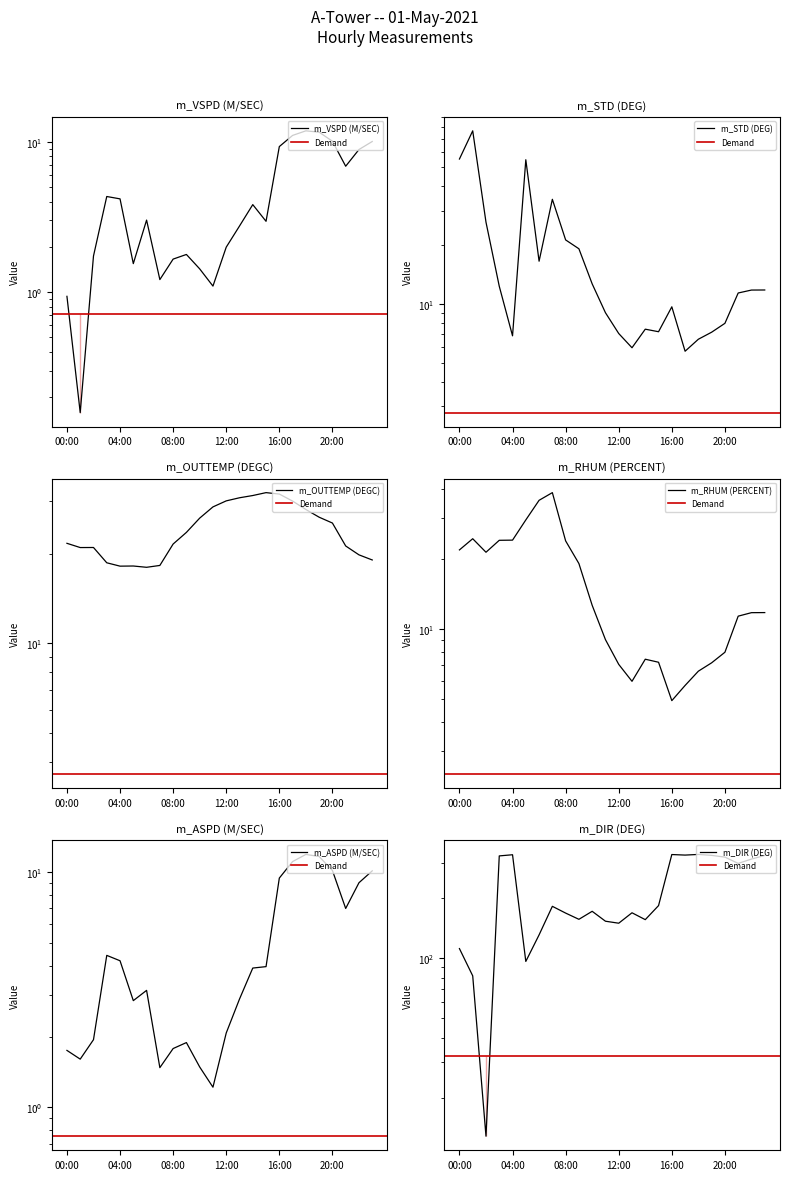

What is the label of the 19th point from the left?

18:00